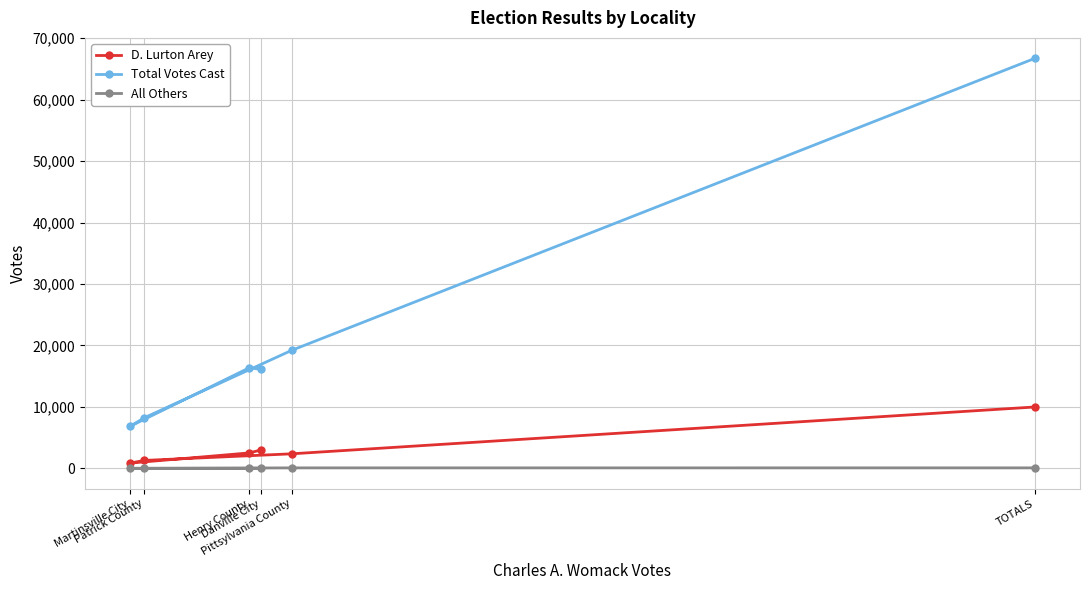

Where does the All Others series first go above 2?

Pittsylvania County